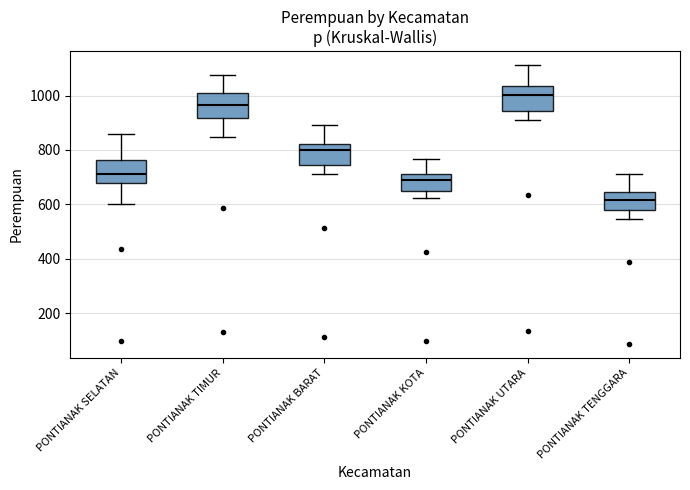

Which box's median line is the highest?

PONTIANAK UTARA